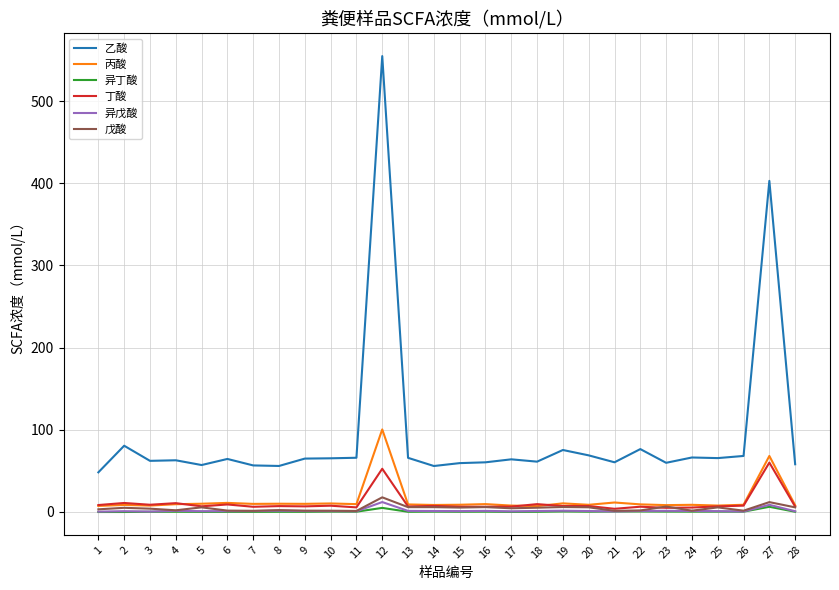

Which series has the largest range (max minus min)?

乙酸